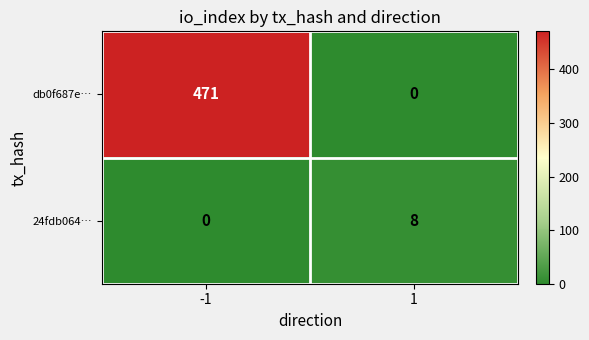

How many values in 24fdb064… are above zero?

1